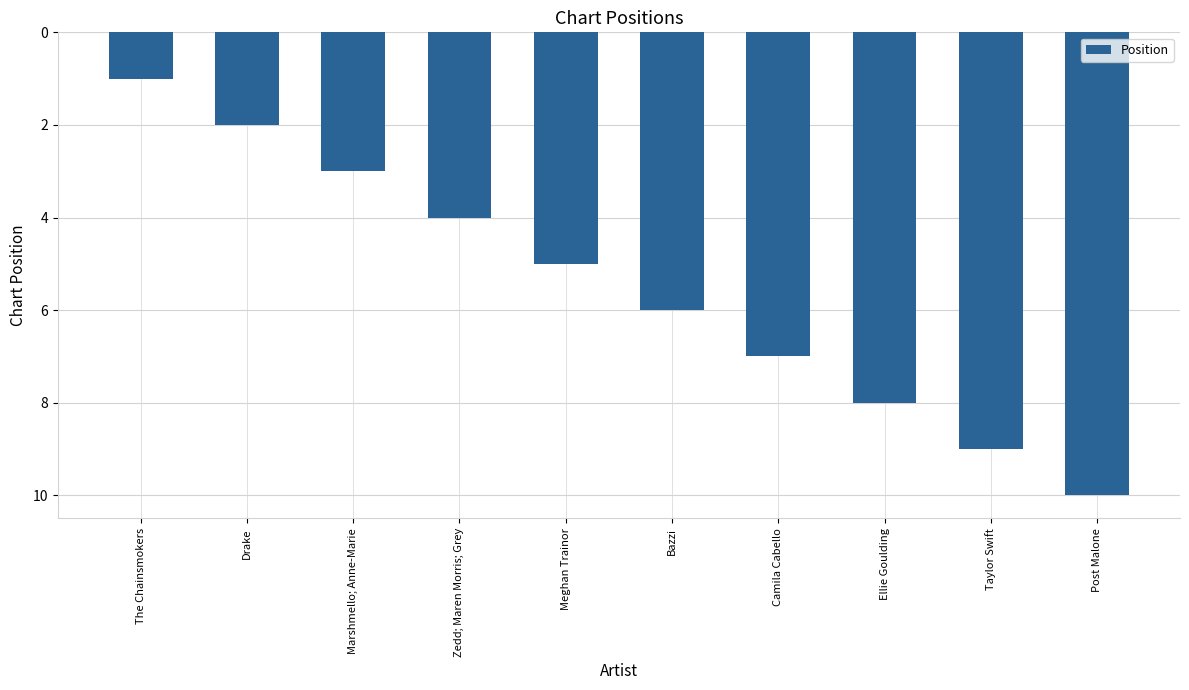

Count the values in the range 3 to 8.

6